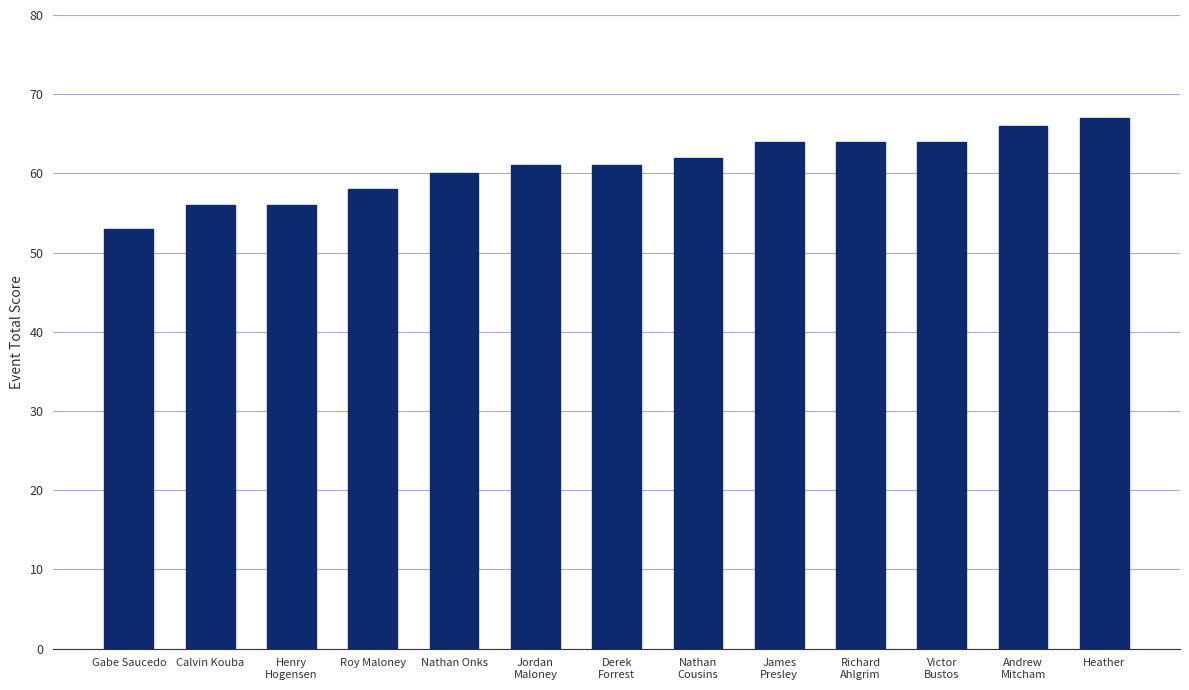

Which label corresponds to the largest value in the chart?

Heather